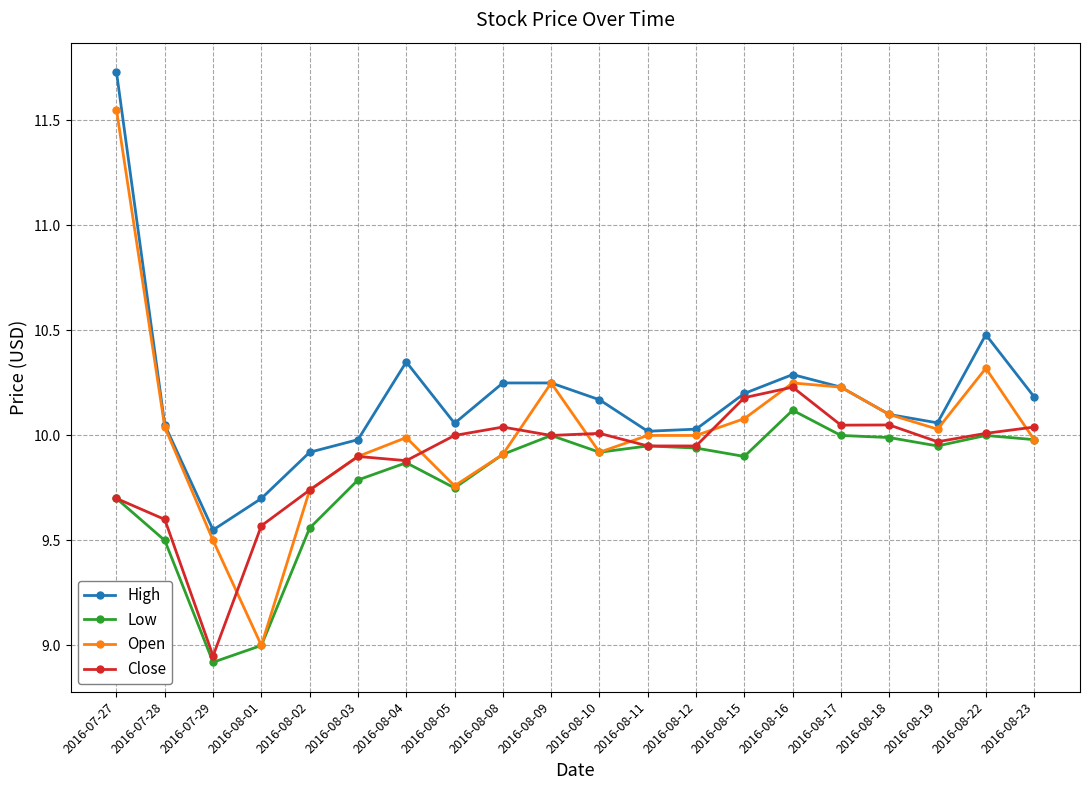

The High series shows 13.6 at 2016-08-10. True or false?

False